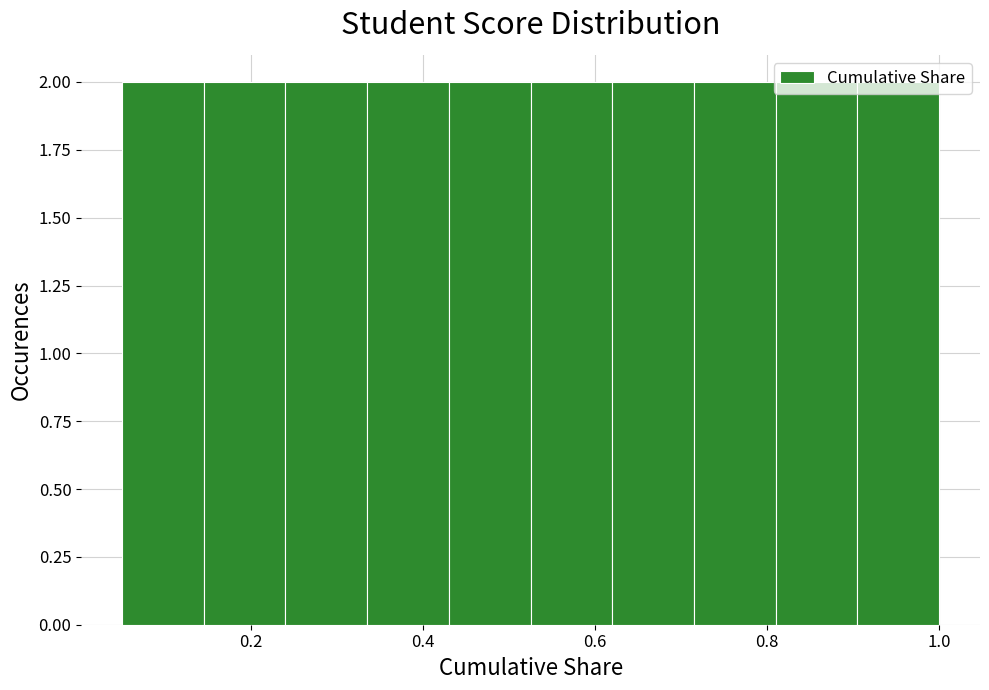

How tall is the bar that spans 0.715 to 0.810 on the x-axis? Neither the bar edges nor the heights are printed on the chart, so give them approximately, as read against the axes.

2